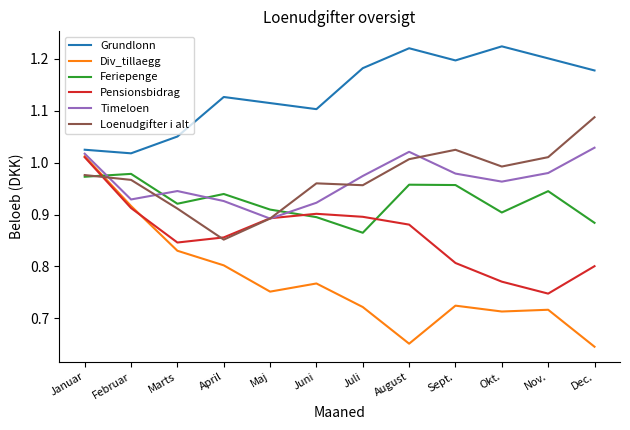

Is it true that Pensionsbidrag equals 1.2 at Sept.?

False